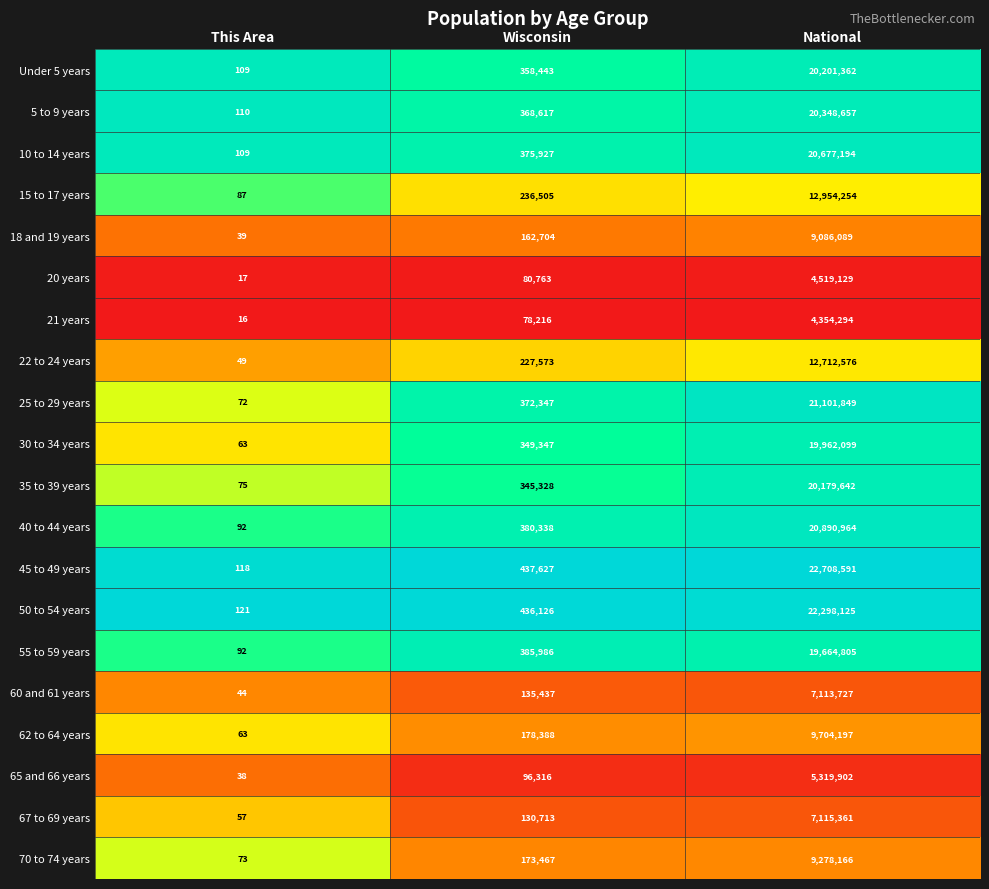

At which label does 62 to 64 years reach its minimum?

This Area